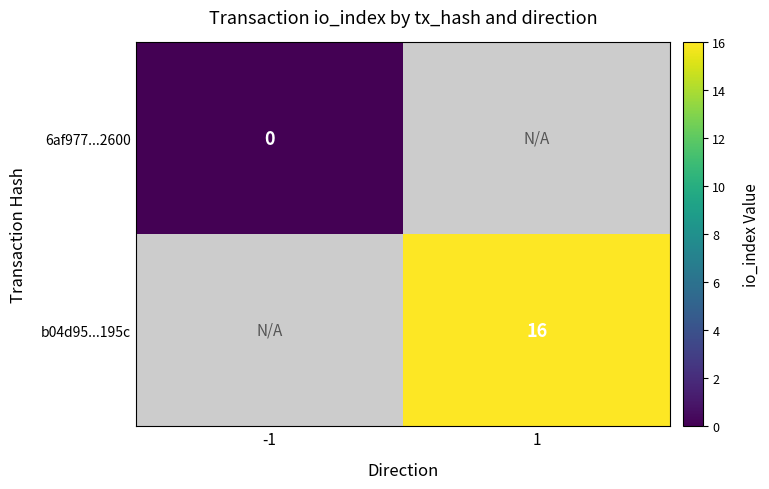

Between -1 and 1, which is larger?

1